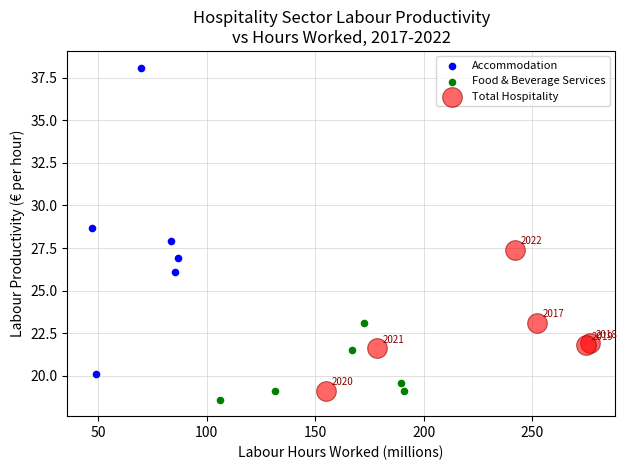

Which series has the widest spread of Y values?

Accommodation